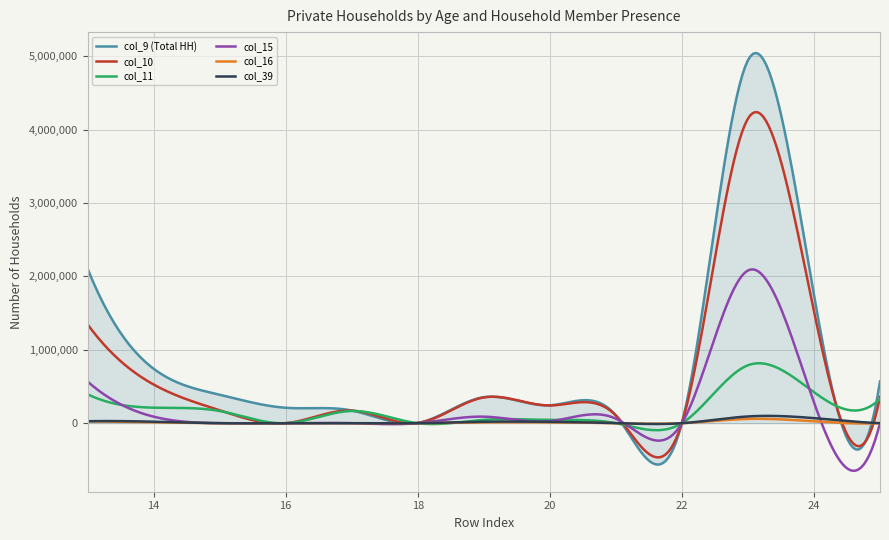

Which series has the widest spread of values?

col_9 (Total HH)